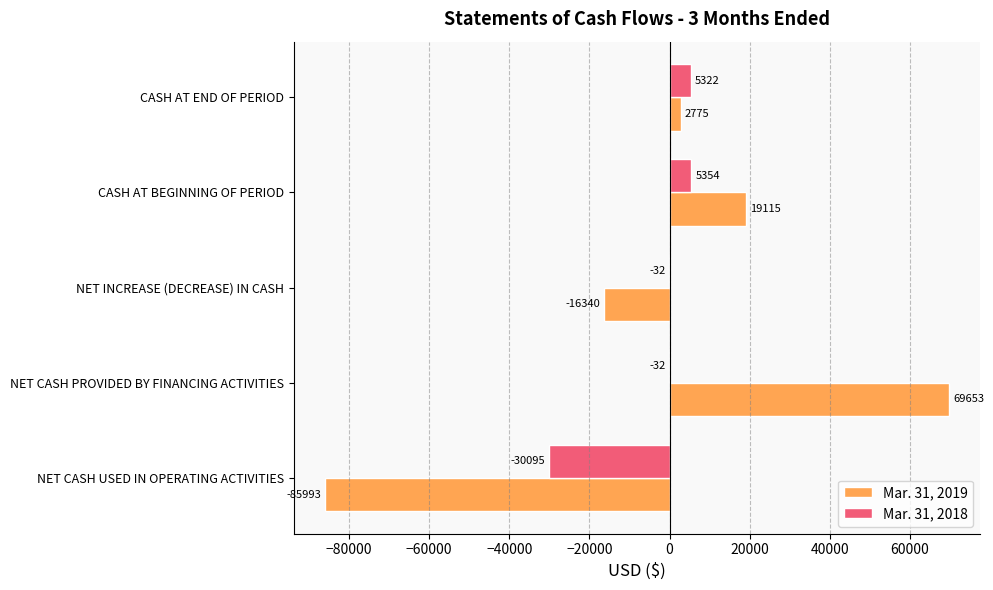

Read the Mar. 31, 2019 value at NET CASH PROVIDED BY FINANCING ACTIVITIES.

69653